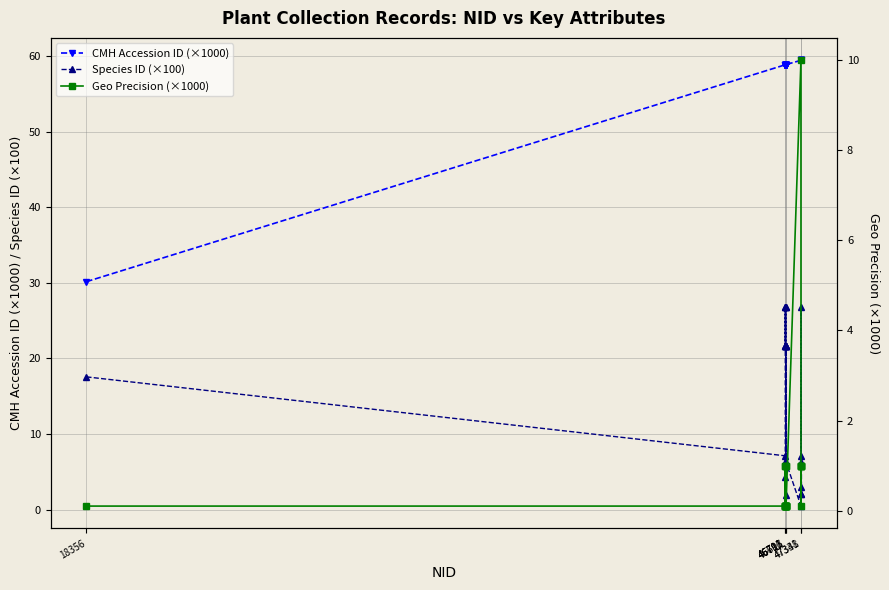

What is the highest value of the Species ID (×100) series?

26.8